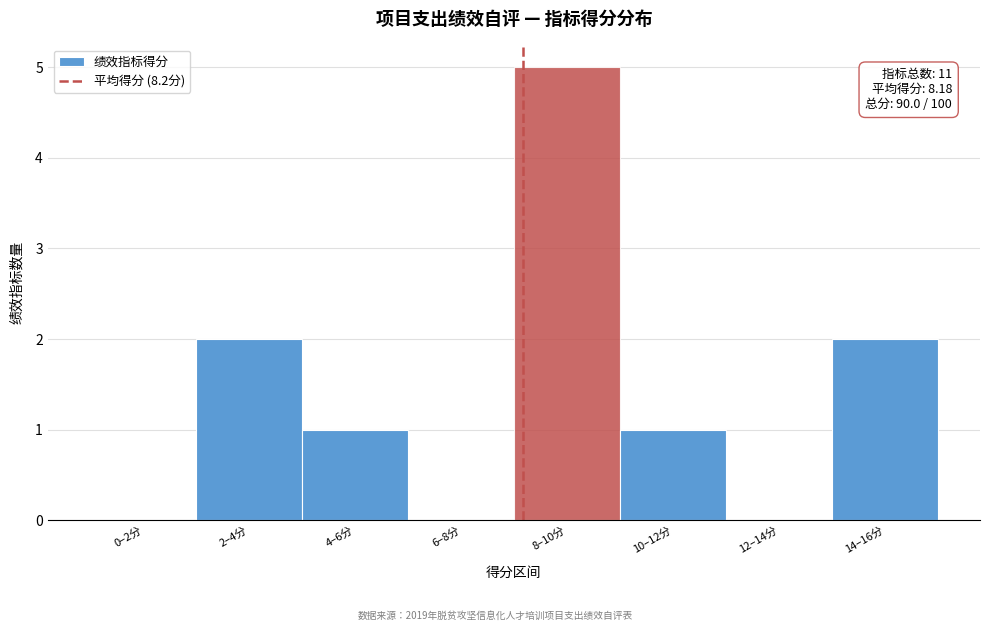

Reading left to right, transcribe all the data shown in this chart.

0–2分=0	2–4分=2	4–6分=1	6–8分=0	8–10分=5	10–12分=1	12–14分=0	14–16分=2